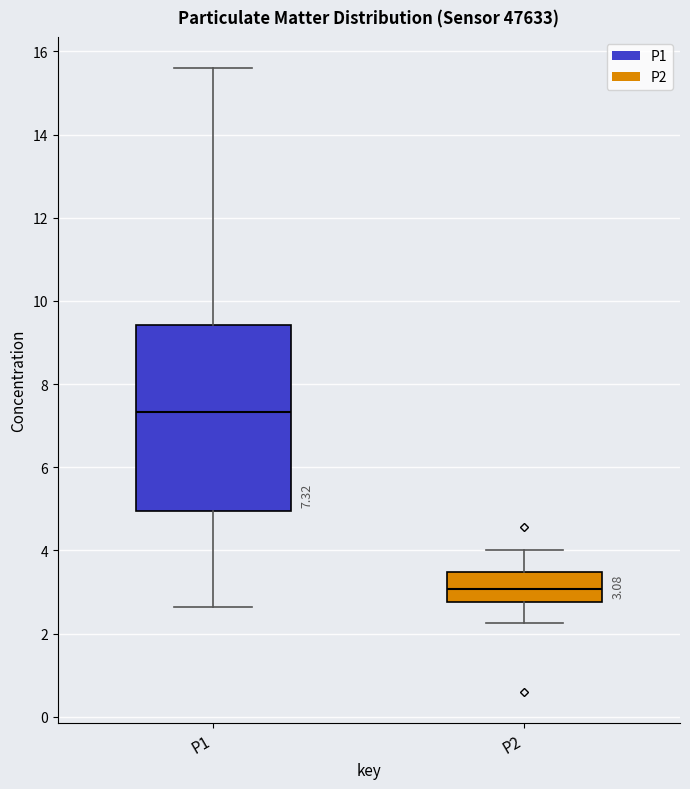

Comparing the boxes themselves (not the whiskers), which one is the tallest?

P1